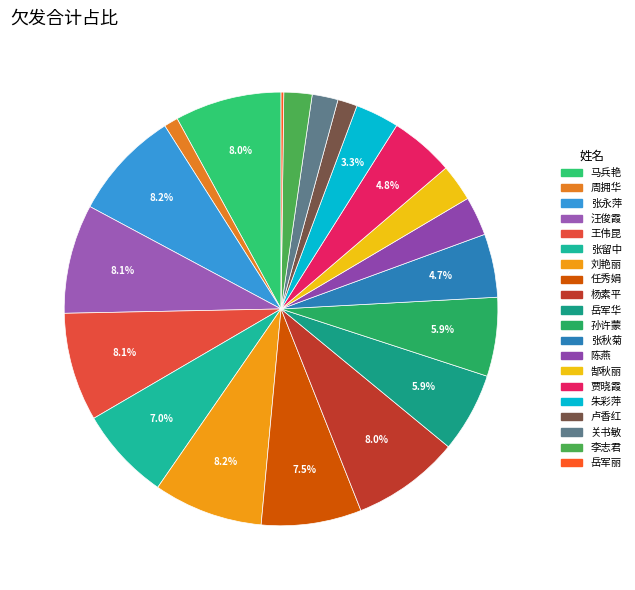

To the nearest percent, what percentage of the pie is 张秋菊?

5%